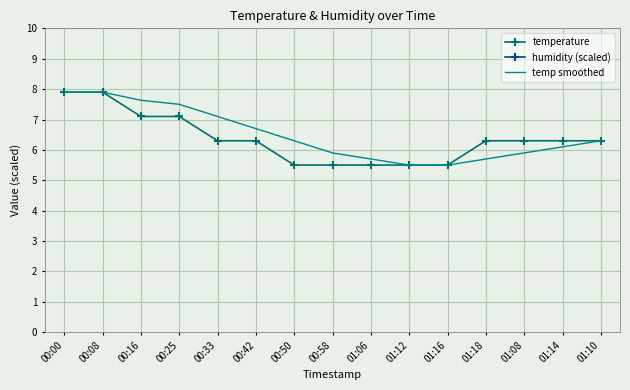

True or false: temp smoothed and humidity (scaled) intersect in this chart.

False